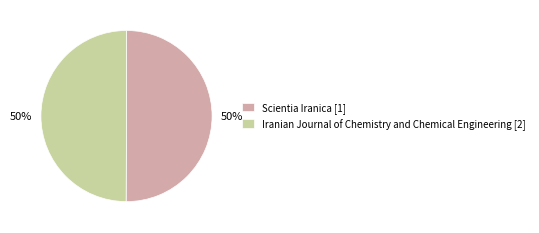

Approximately how many times larger is the value at Iranian Journal of Chemistry and Chemical Engineering [2] compared to Scientia Iranica [1]?

1.0